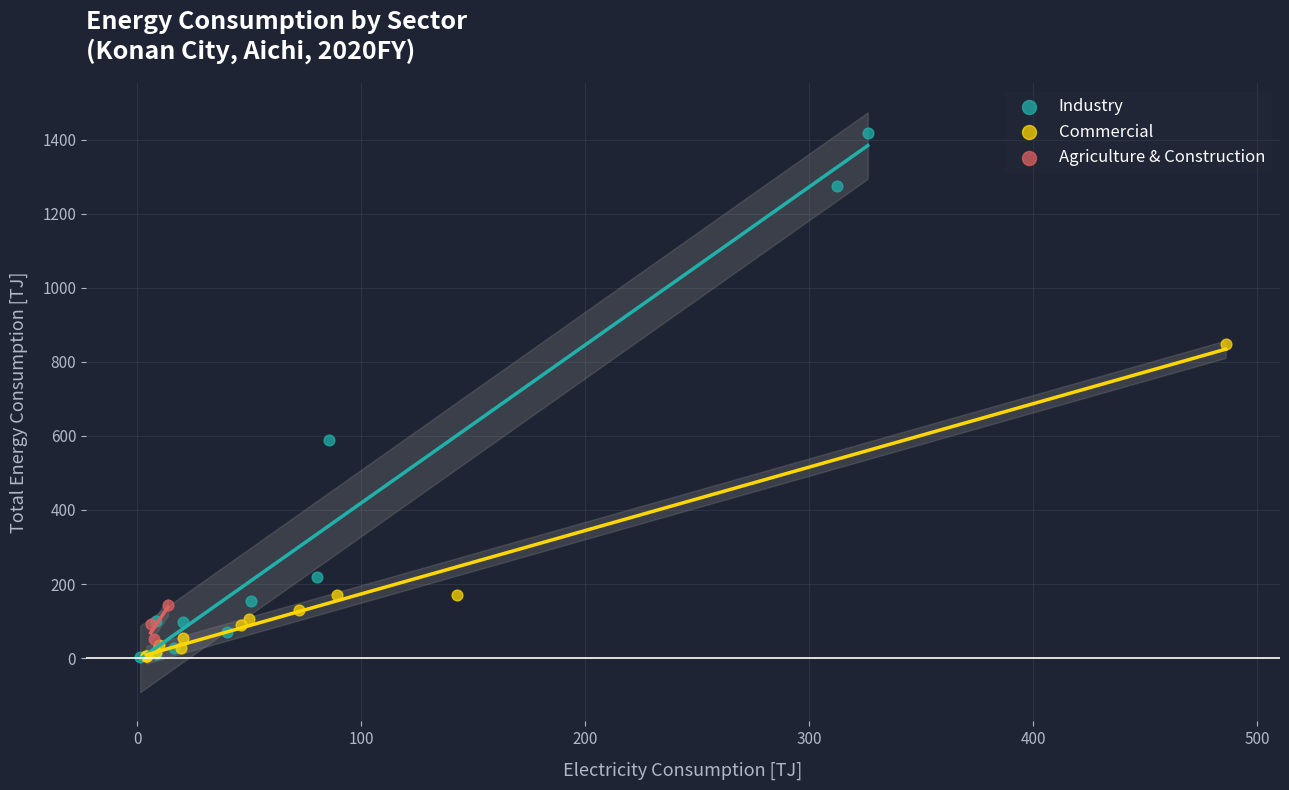

What are all the series names shown in the legend?

Industry, Commercial, Agriculture & Construction